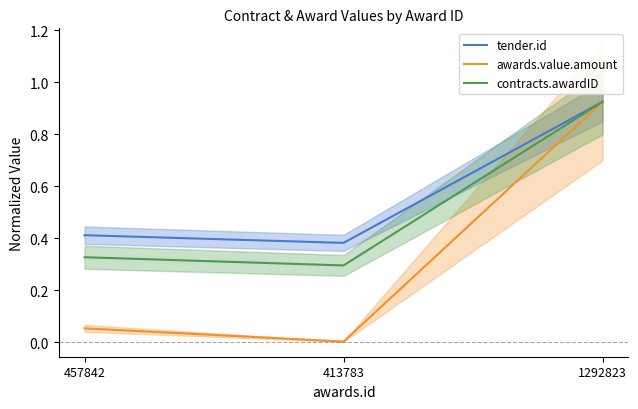

What position from the left is 457842?

1